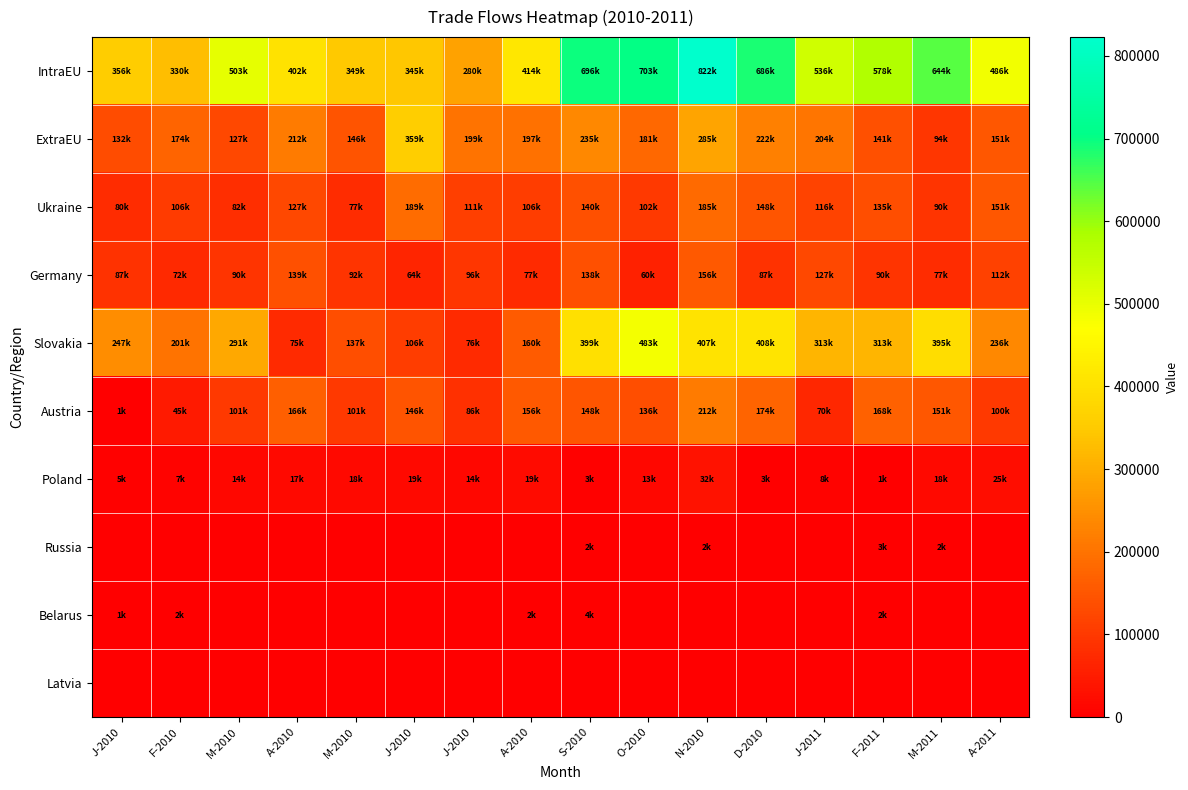

Which series has the largest range (max minus min)?

IntraEU